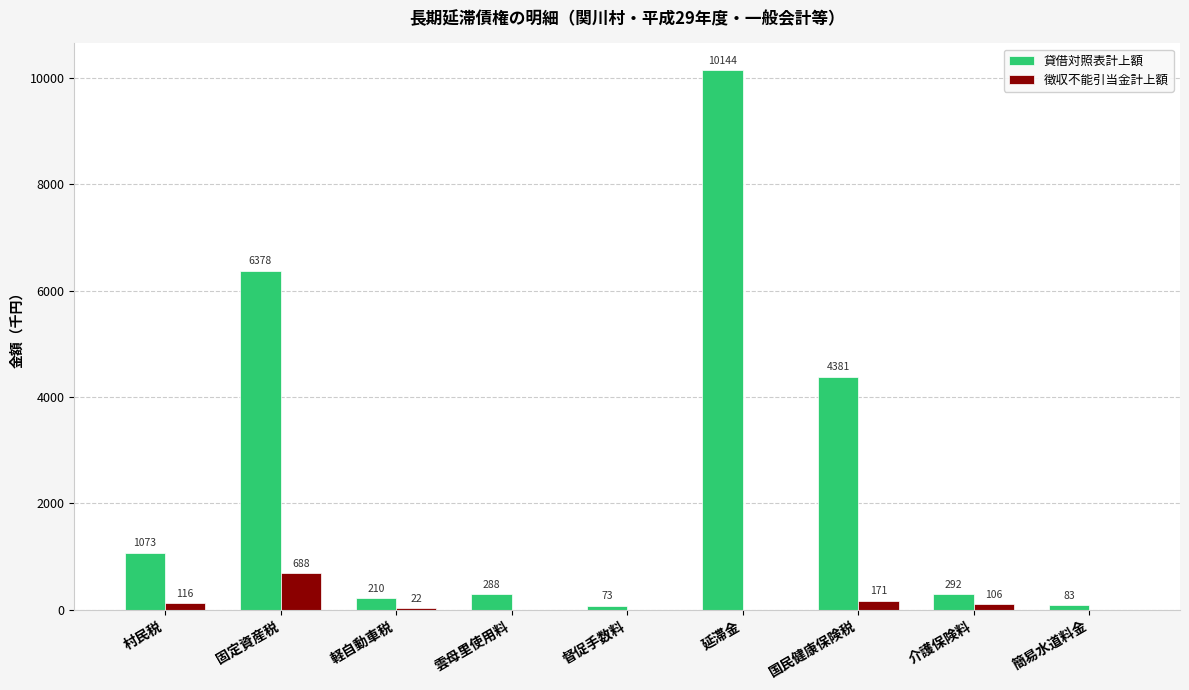

What value does the 徴収不能引当金計上額 series have at 村民税?

116